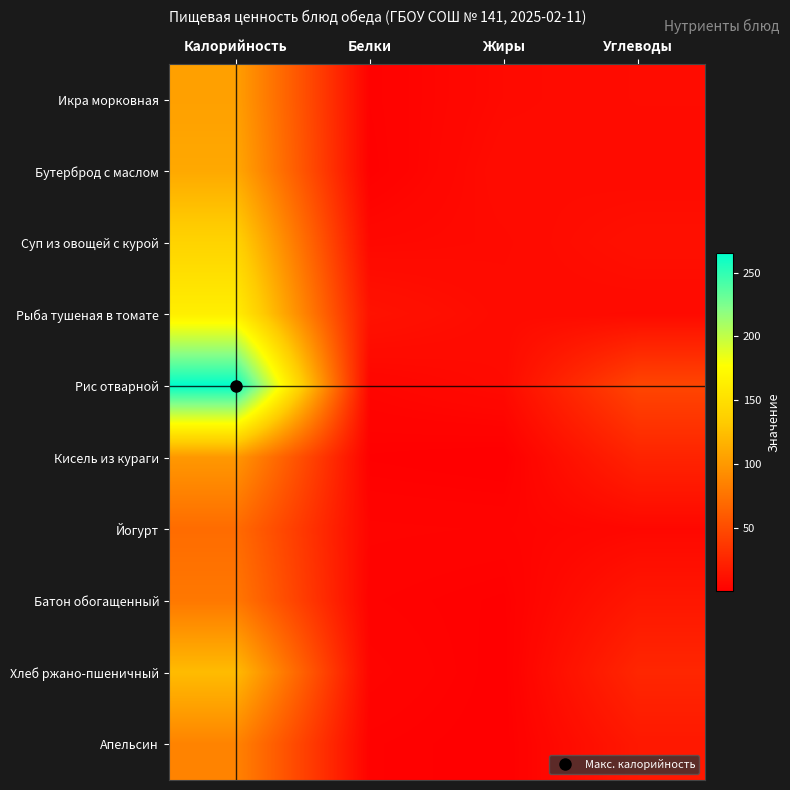

What is the total value across all series at Углеводы?

165.7